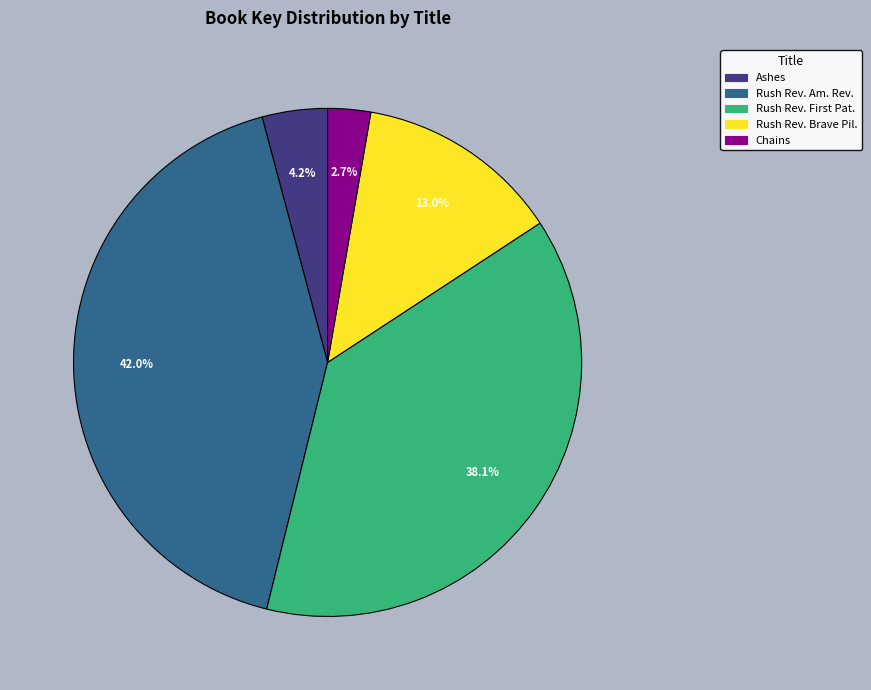

To the nearest percent, what is the average slice percentage?

20%